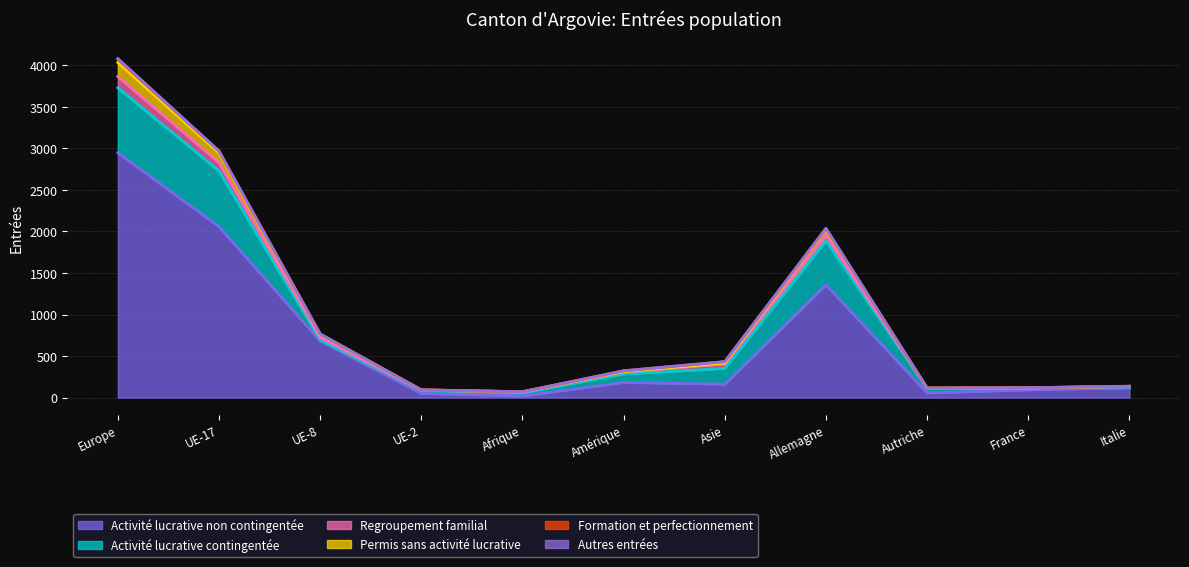

Which series has the widest spread of values?

Activité lucrative non contingentée